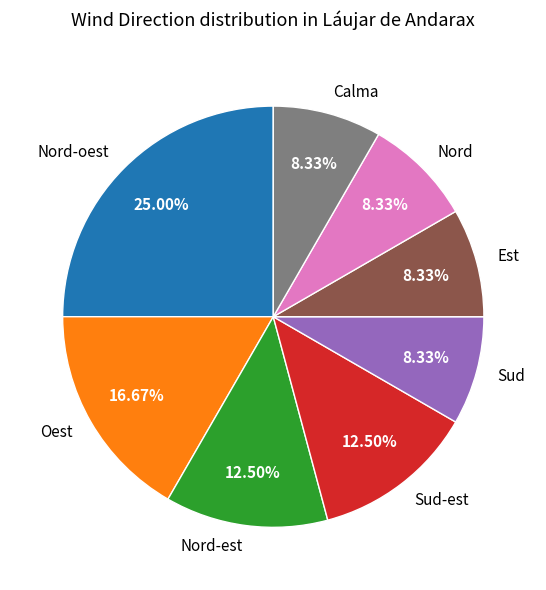

True or false: Nord-est accounts for 5% of the total.

False